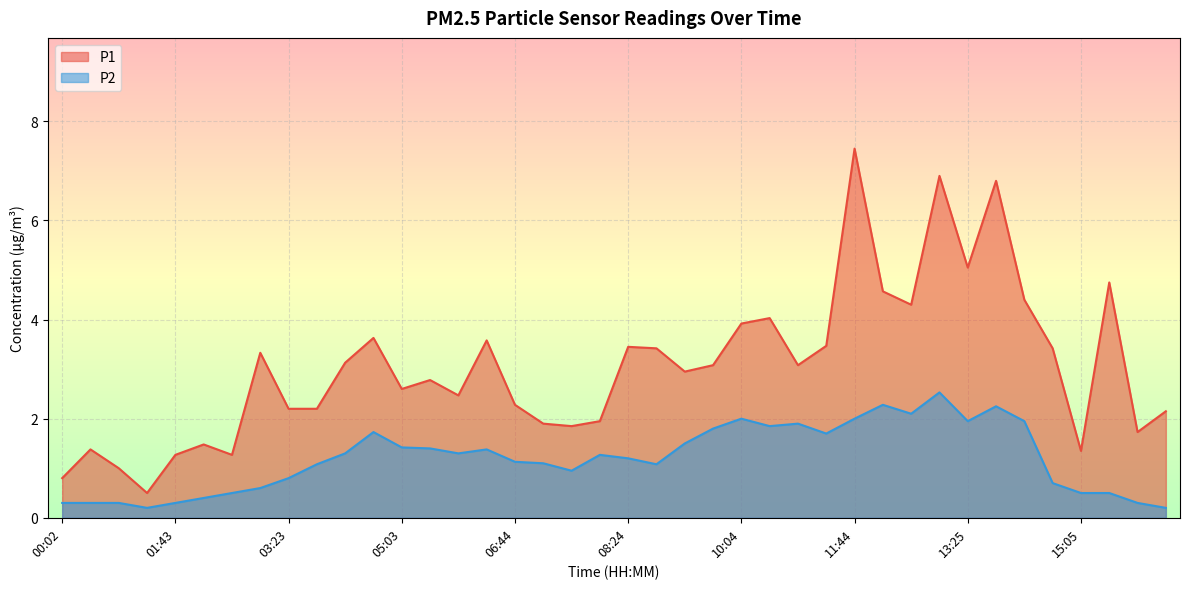

At how many categories does at least one series exceed 6?

3